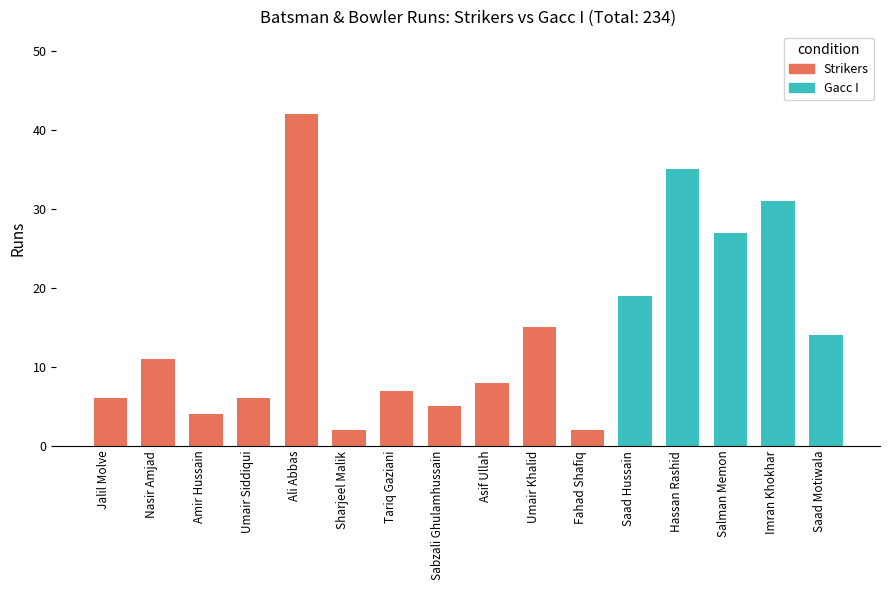

What position from the right is Fahad Shafiq?

6